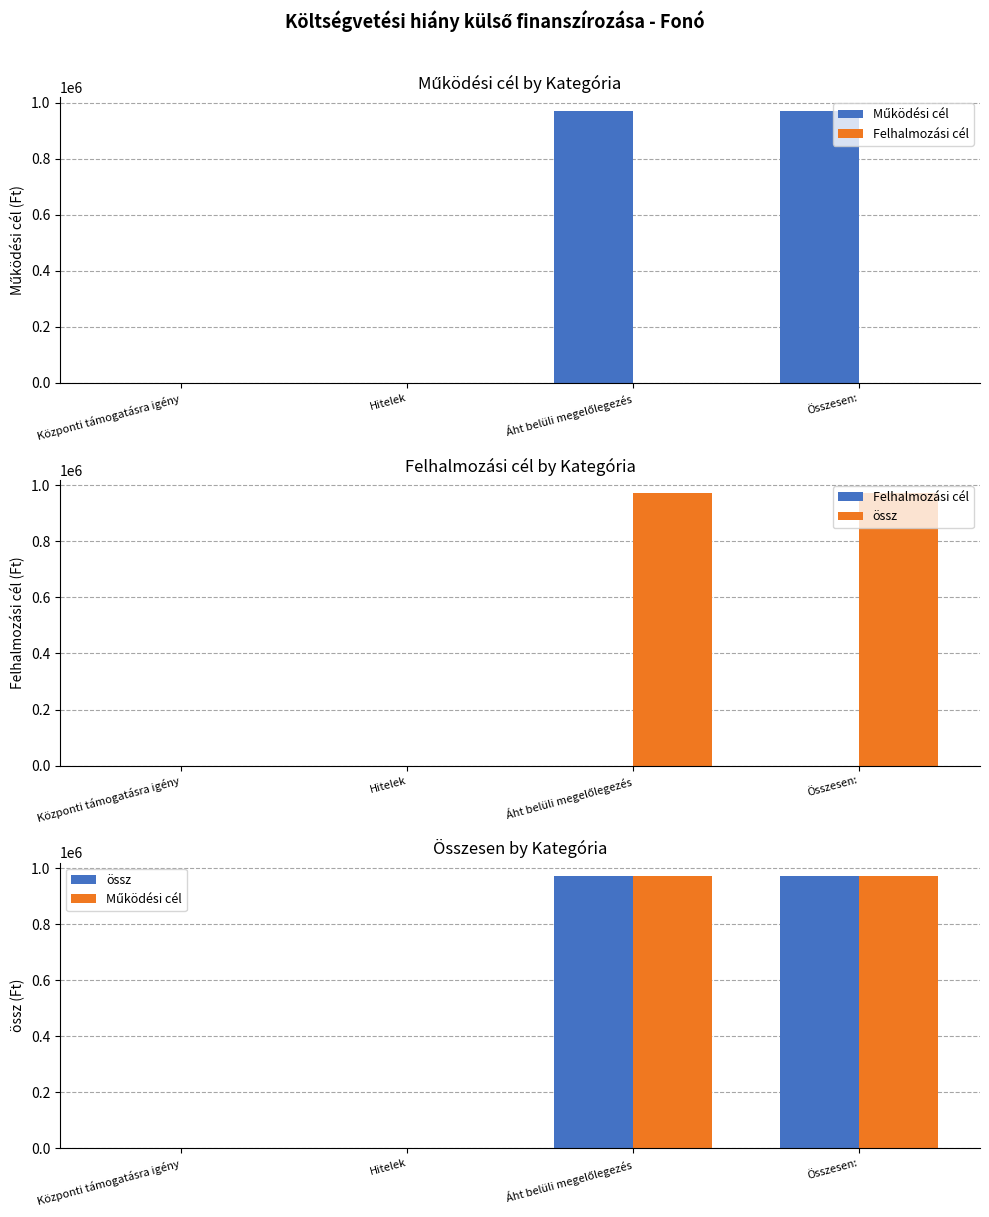

At which category does the chart reach its peak across all series?

Áht belüli megelőlegezés